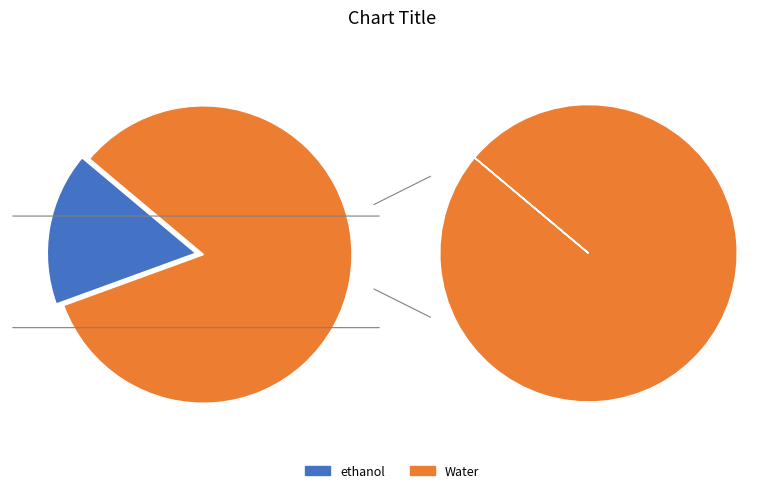

Which category has the smallest portion of the pie?

ethanol